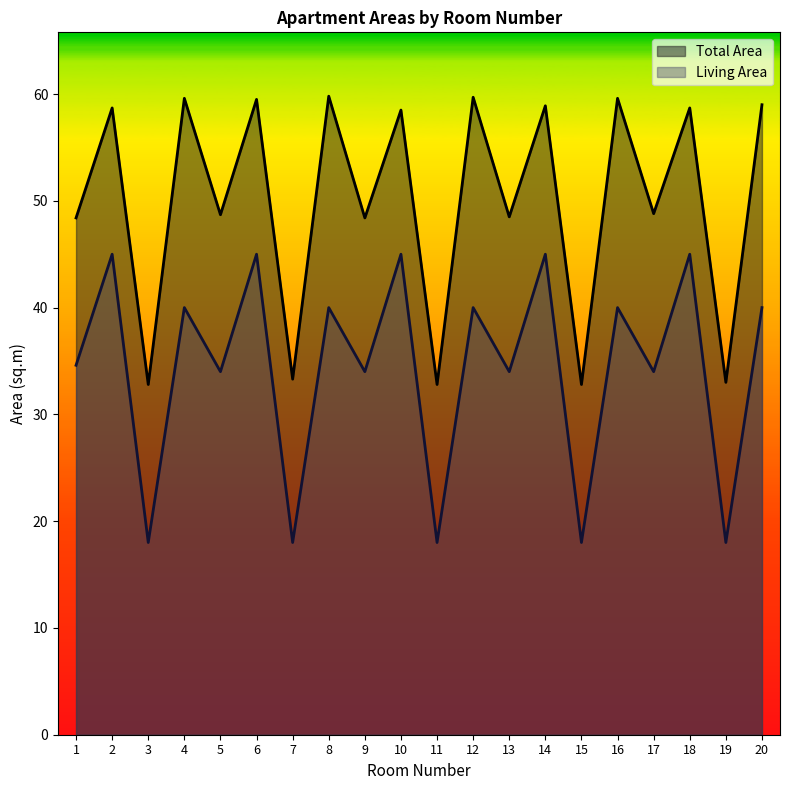

Reading left to right, what are all the values shown in this chart?

Total Area: 48.4	58.7	32.8	59.6	48.7	59.5	33.3	59.8	48.4	58.5	32.8	59.7	48.5	58.9	32.8	59.6	48.8	58.7	33.0	59.0
Living Area: 34.6	45.0	18.0	40.0	34.0	45.0	18.0	40.0	34.0	45.0	18.0	40.0	34.0	45.0	18.0	40.0	34.0	45.0	18.0	40.0